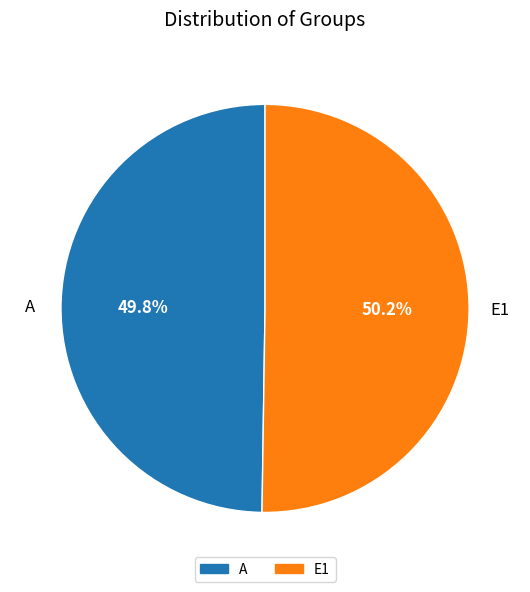

What percentage is the E1 slice, to the nearest percent?

50%